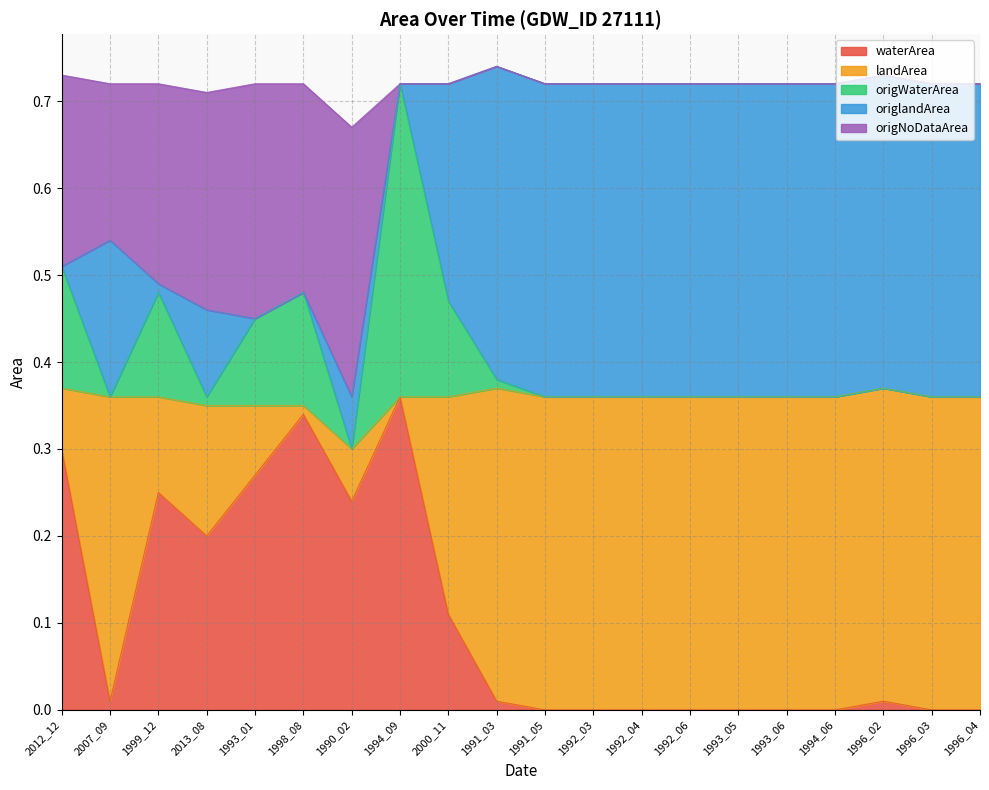

What is the difference between the highest and lowest values at 2013_08?

0.3